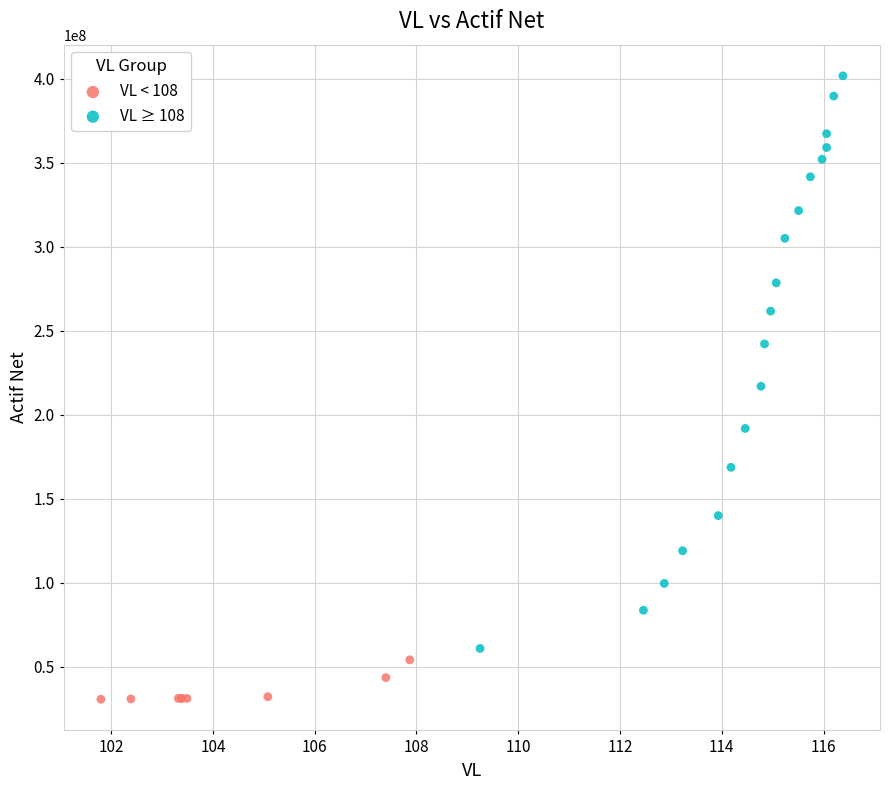

Which series contains the lowest Y value?

VL < 108